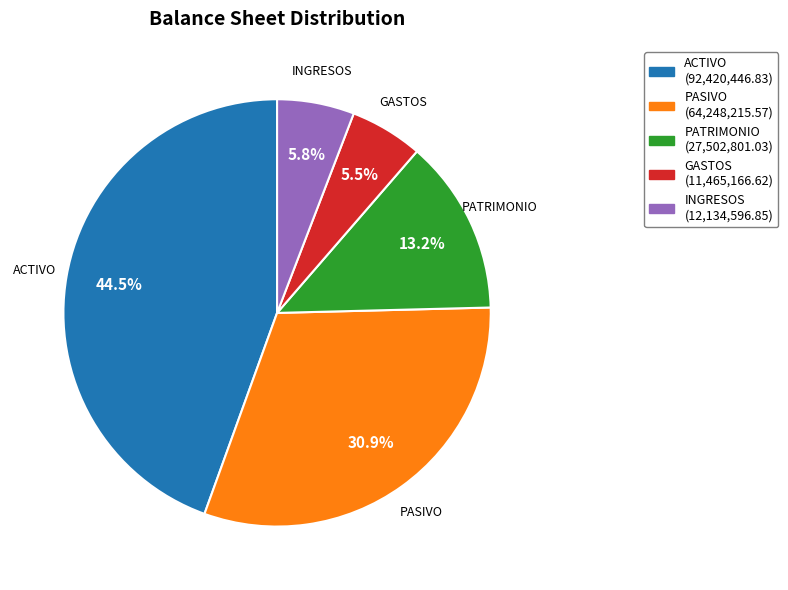

To the nearest percent, what percentage of the pie is PATRIMONIO?

13%